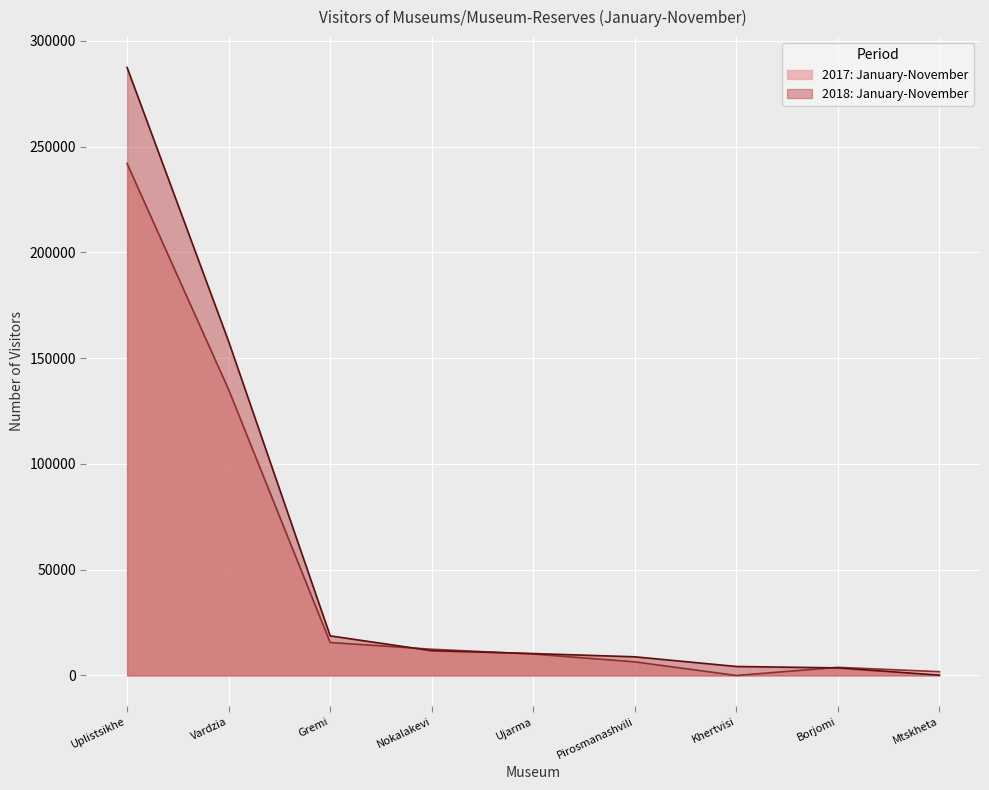

At which category does the chart reach its peak across all series?

Uplistsikhe